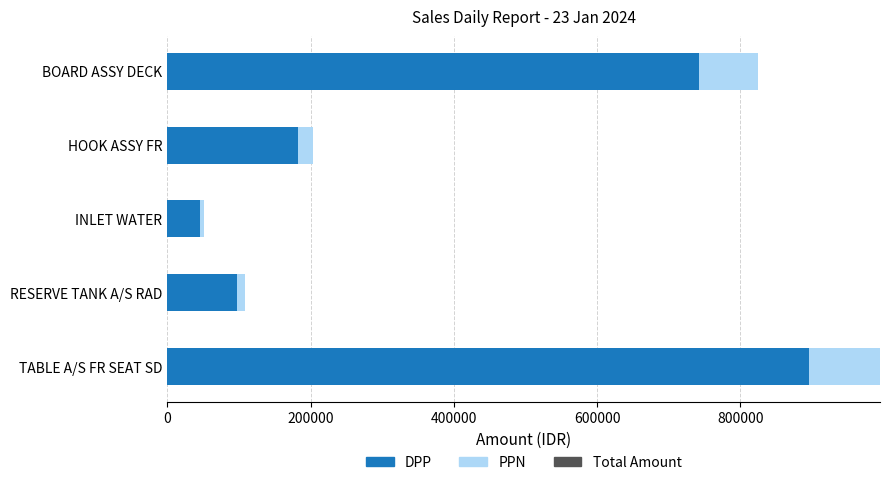

What is the spread (max minus min) of values at 200000?

97625.5